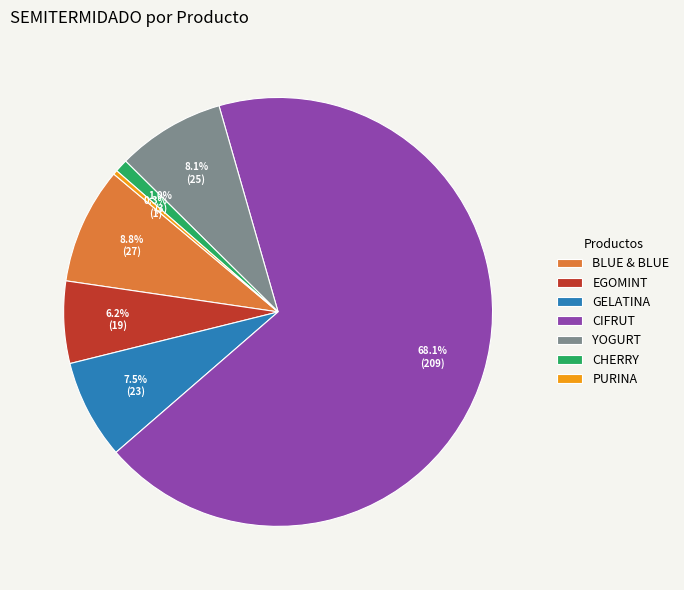

How many segments does this pie chart have?

7